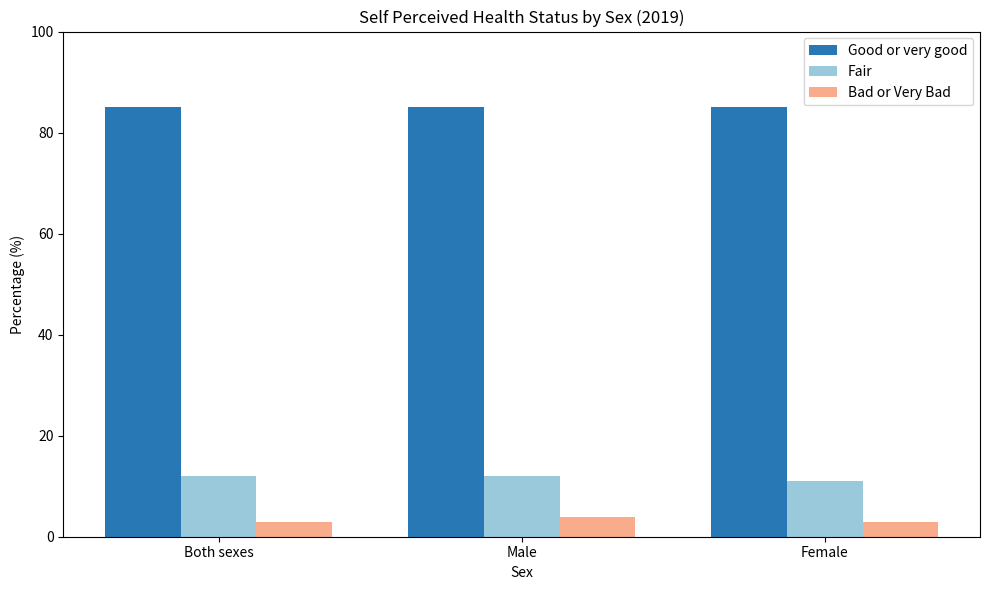

At how many categories does at least one series exceed 14?

3